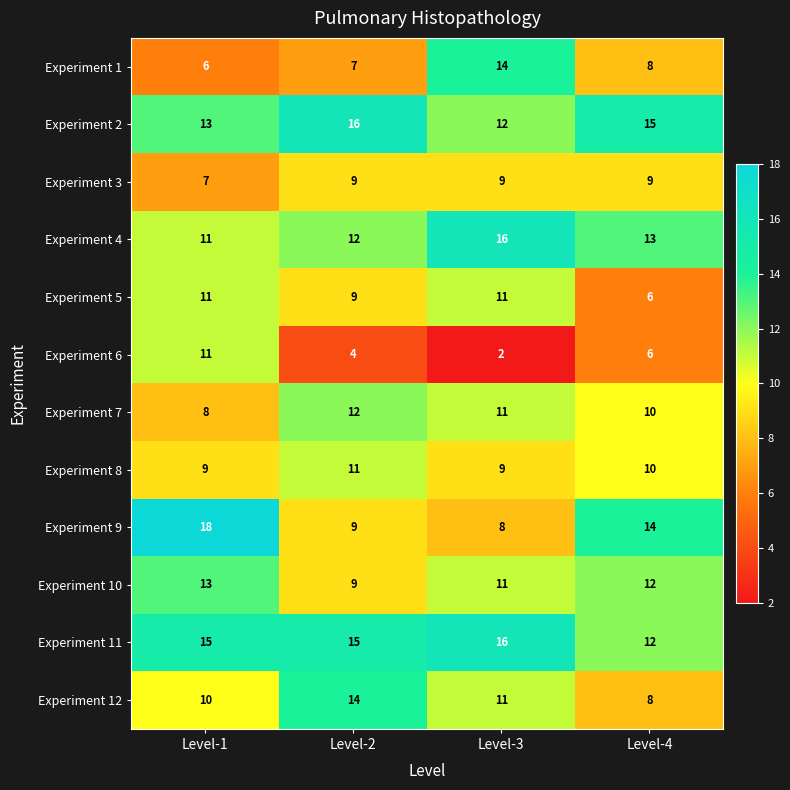

Rank the categories by Experiment 1 value from highest to lowest.

Level-3, Level-4, Level-2, Level-1